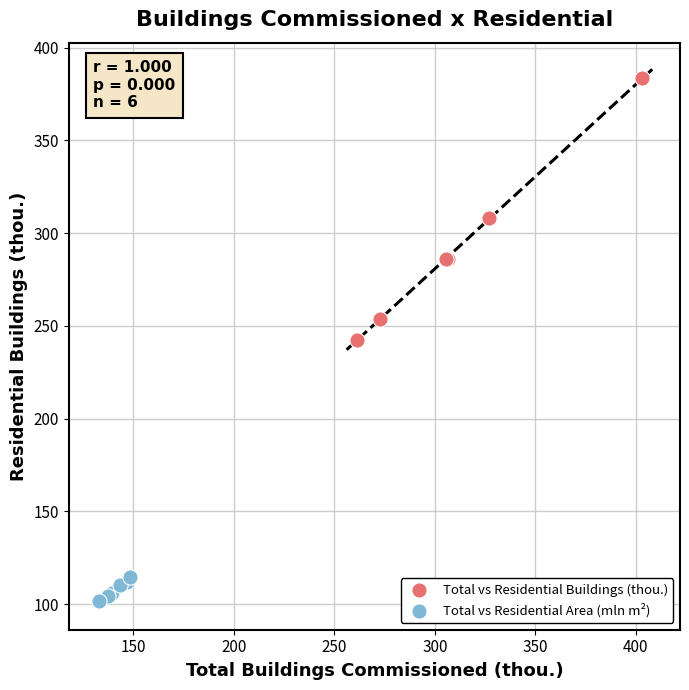

Which series contains the highest Y value?

Total vs Residential Buildings (thou.)